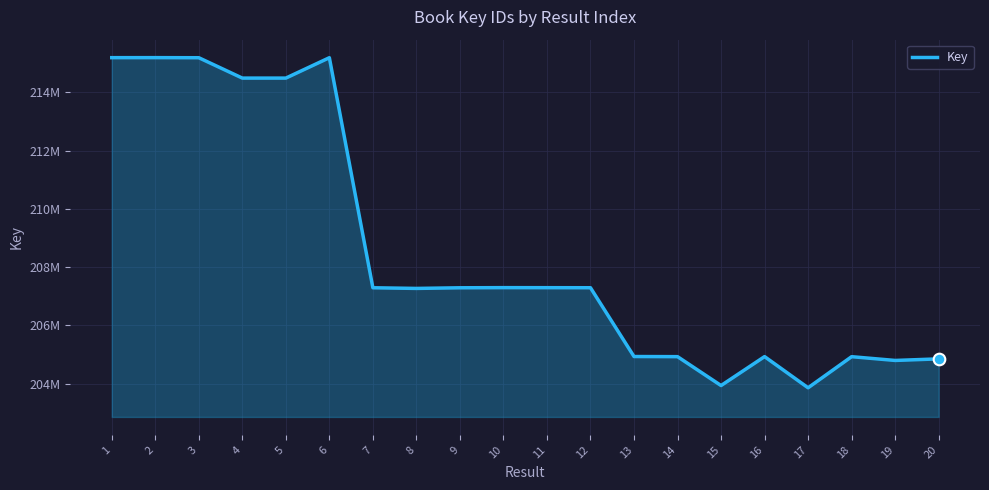

What is the change in value from 2 to 16?

-10255551